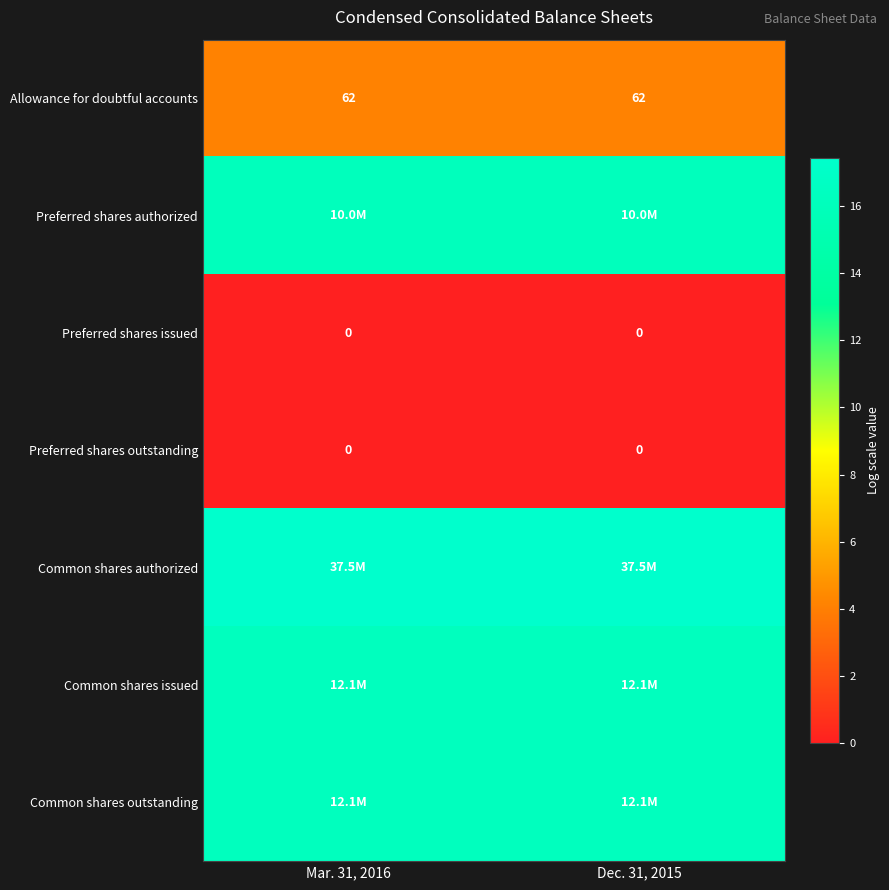

What is the difference between the highest and lowest values at Dec. 31, 2015?

17.4